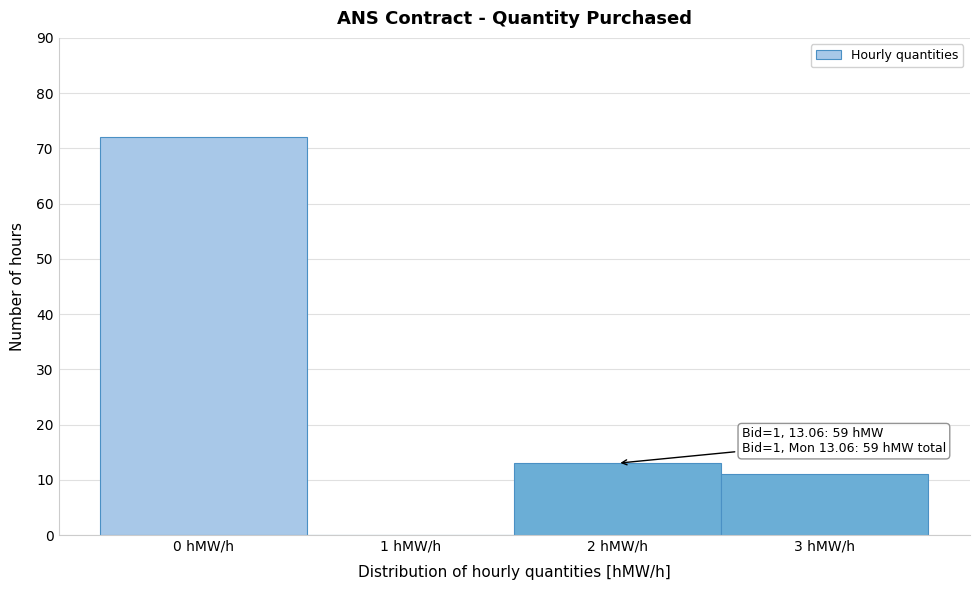

Over which range of the x-axis is the bar tallest?

-0.5 to 0.5